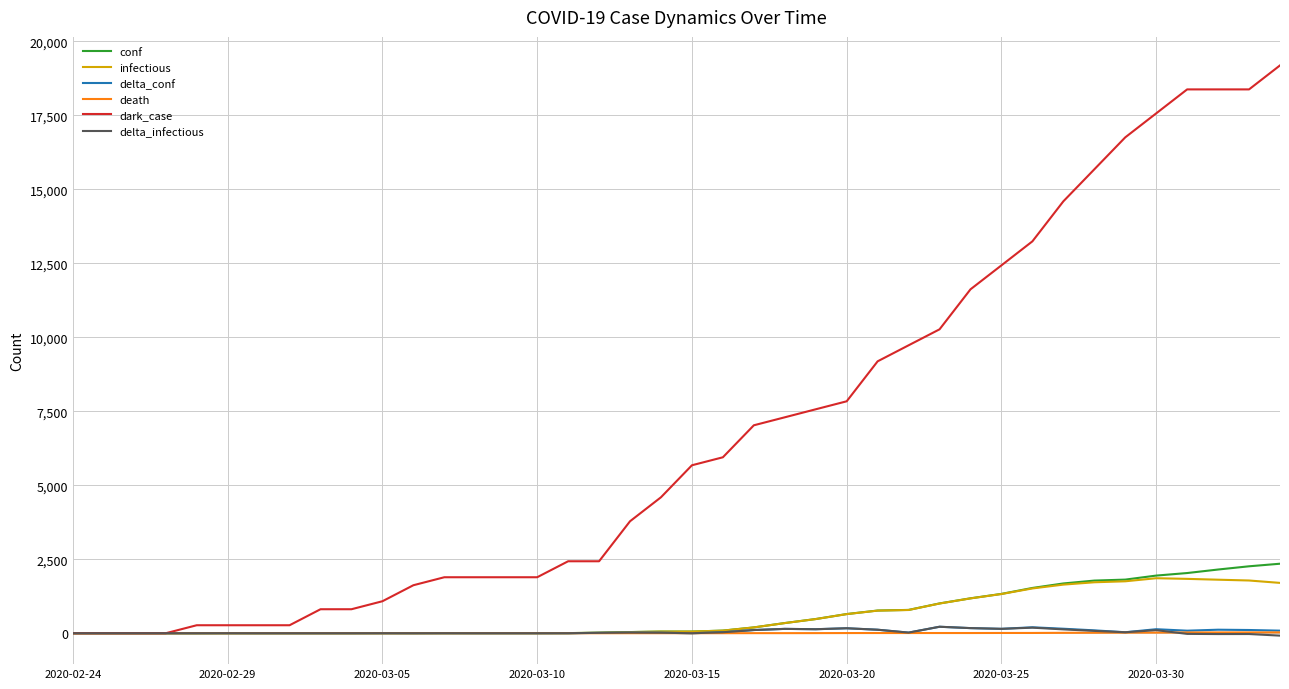

Which series has the largest total across all categories?

dark_case